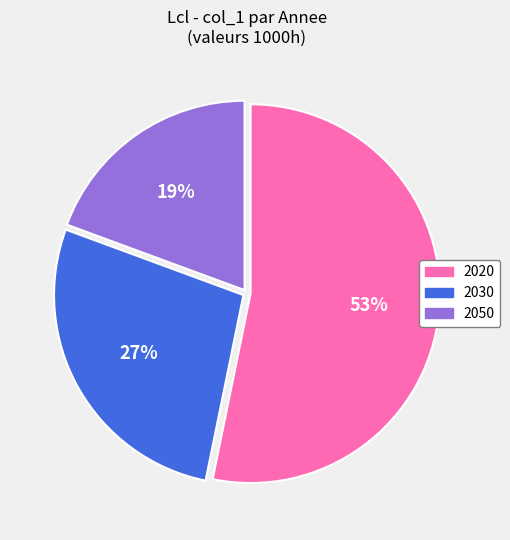

Is it true that 2020 is 53% of the pie?

True